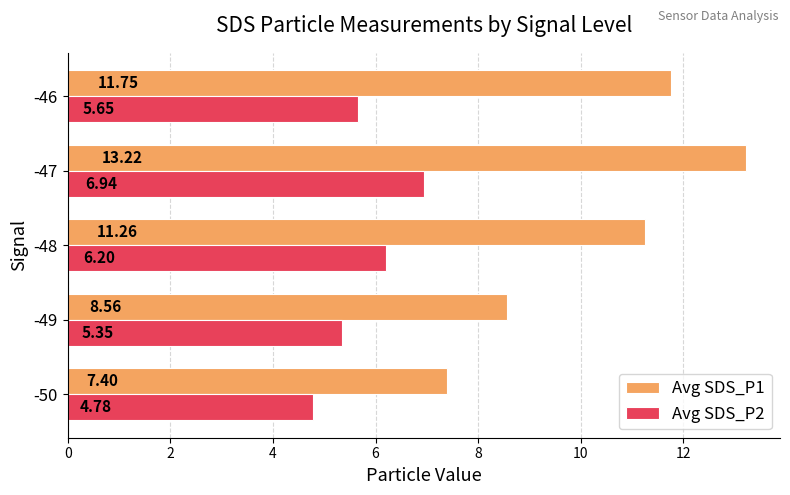

At -47, list the series in order from largest to smallest.

Avg SDS_P1, Avg SDS_P2